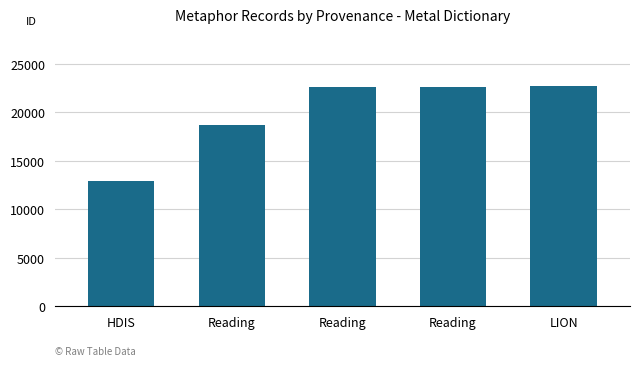

How many data points are less than 22640?

2